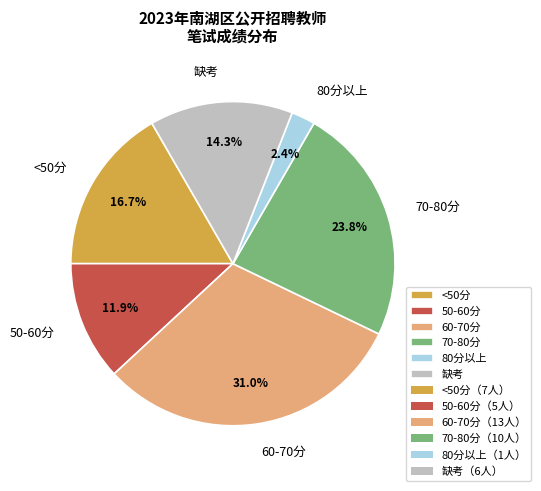

Is there any slice that represents more than half of the pie?

No